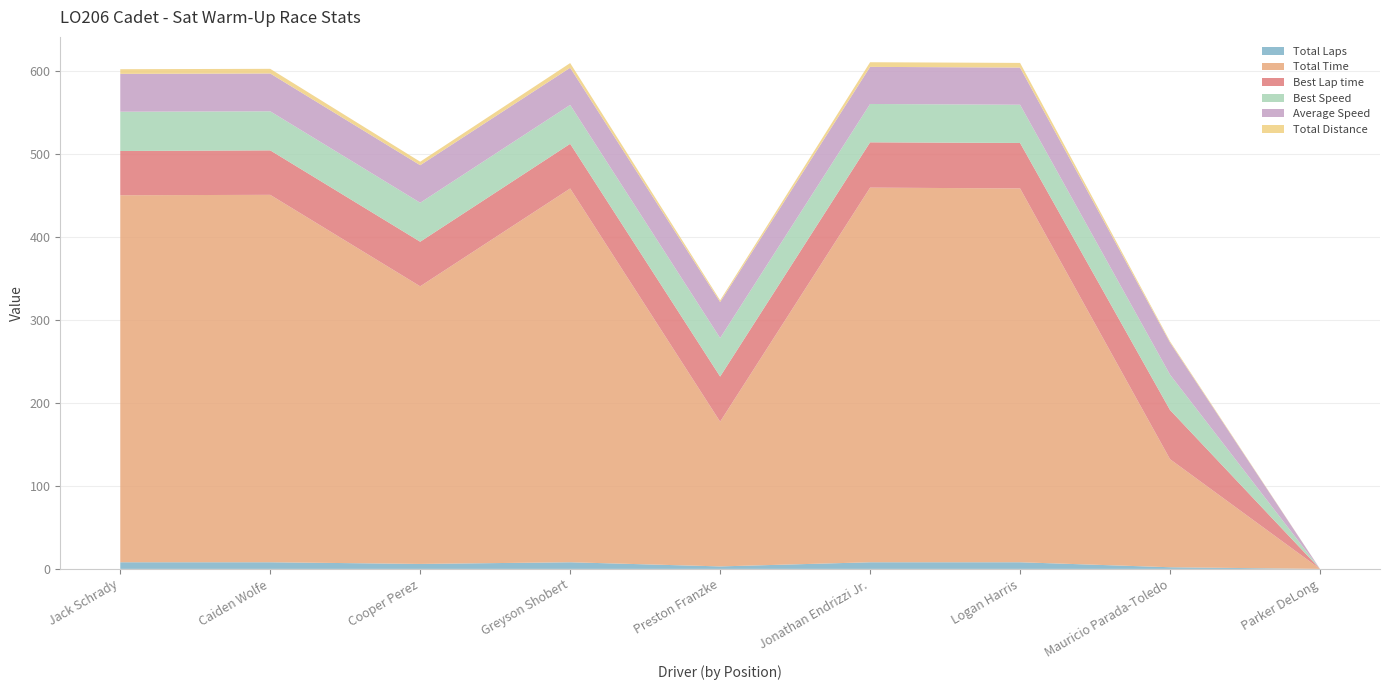

Reading right to left, extract all data points from this chart.

Total Laps: Parker DeLong=0.0	Mauricio Parada-Toledo=2.0	Logan Harris=8.0	Jonathan Endrizzi Jr.=8.0	Preston Franzke=3.0	Greyson Shobert=8.0	Cooper Perez=6.0	Caiden Wolfe=8.0	Jack Schrady=8.0
Total Time: Parker DeLong=0.0	Mauricio Parada-Toledo=130.1	Logan Harris=450.2	Jonathan Endrizzi Jr.=451.2	Preston Franzke=174.3	Greyson Shobert=450.2	Cooper Perez=334.4	Caiden Wolfe=442.5	Jack Schrady=442.0
Best Lap time: Parker DeLong=0.0	Mauricio Parada-Toledo=59.2	Logan Harris=54.7	Jonathan Endrizzi Jr.=54.6	Preston Franzke=54.3	Greyson Shobert=53.8	Cooper Perez=53.7	Caiden Wolfe=53.6	Jack Schrady=53.3
Best Speed: Parker DeLong=0.0	Mauricio Parada-Toledo=42.6	Logan Harris=46.0	Jonathan Endrizzi Jr.=46.2	Preston Franzke=46.4	Greyson Shobert=46.8	Cooper Perez=46.9	Caiden Wolfe=47.0	Jack Schrady=47.3
Average Speed: Parker DeLong=0.0	Mauricio Parada-Toledo=38.7	Logan Harris=44.8	Jonathan Endrizzi Jr.=44.7	Preston Franzke=43.4	Greyson Shobert=44.8	Cooper Perez=45.2	Caiden Wolfe=45.6	Jack Schrady=45.6
Total Distance: Parker DeLong=0.0	Mauricio Parada-Toledo=1.4	Logan Harris=5.6	Jonathan Endrizzi Jr.=5.6	Preston Franzke=2.1	Greyson Shobert=5.6	Cooper Perez=4.2	Caiden Wolfe=5.6	Jack Schrady=5.6